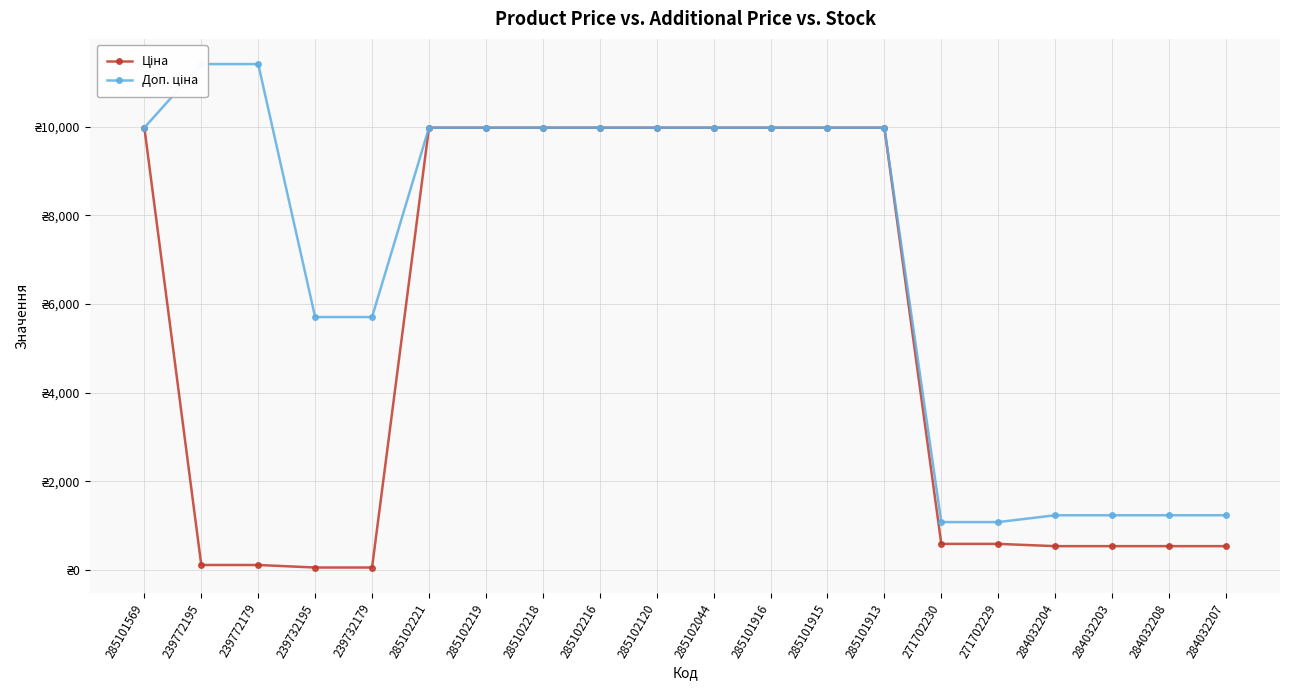

How many lines are shown in the chart?

2